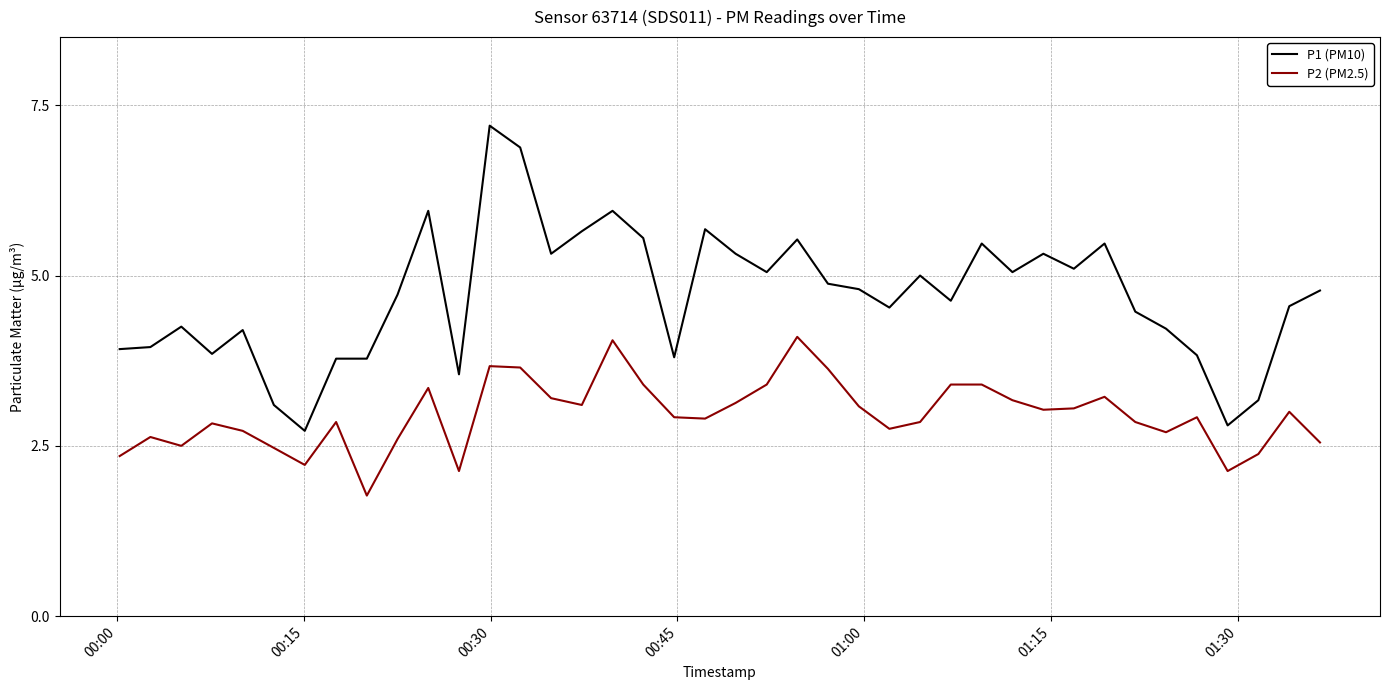

List the series in order of their overall mean, highest first.

P1 (PM10), P2 (PM2.5)